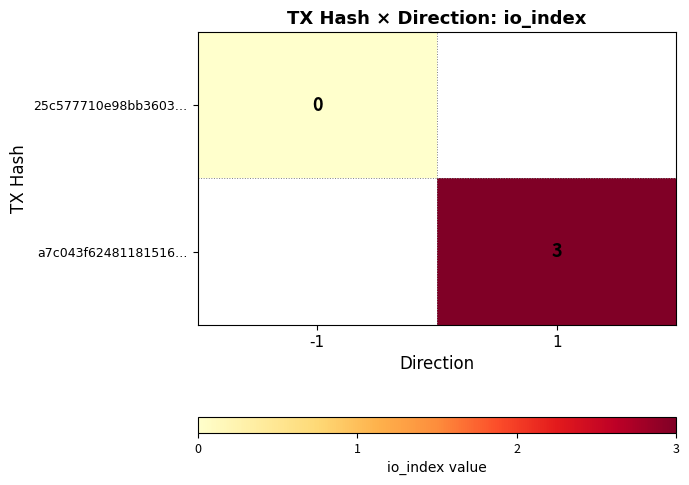

Which has a higher value, -1 or 1?

1